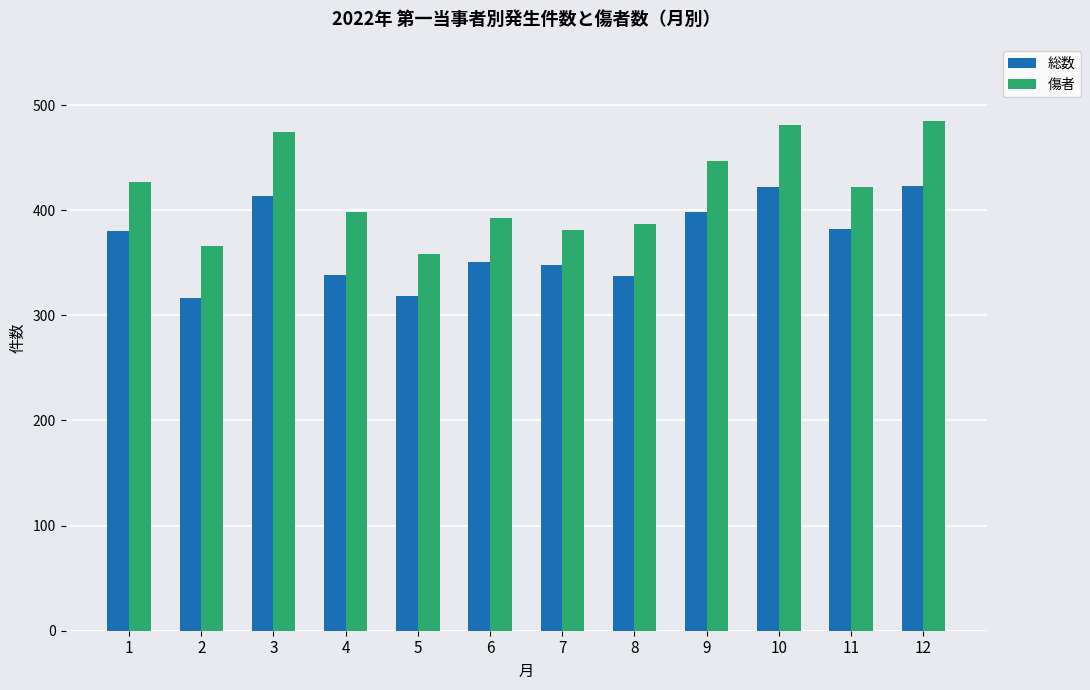

What is the difference between the highest and lowest values at 5?

40